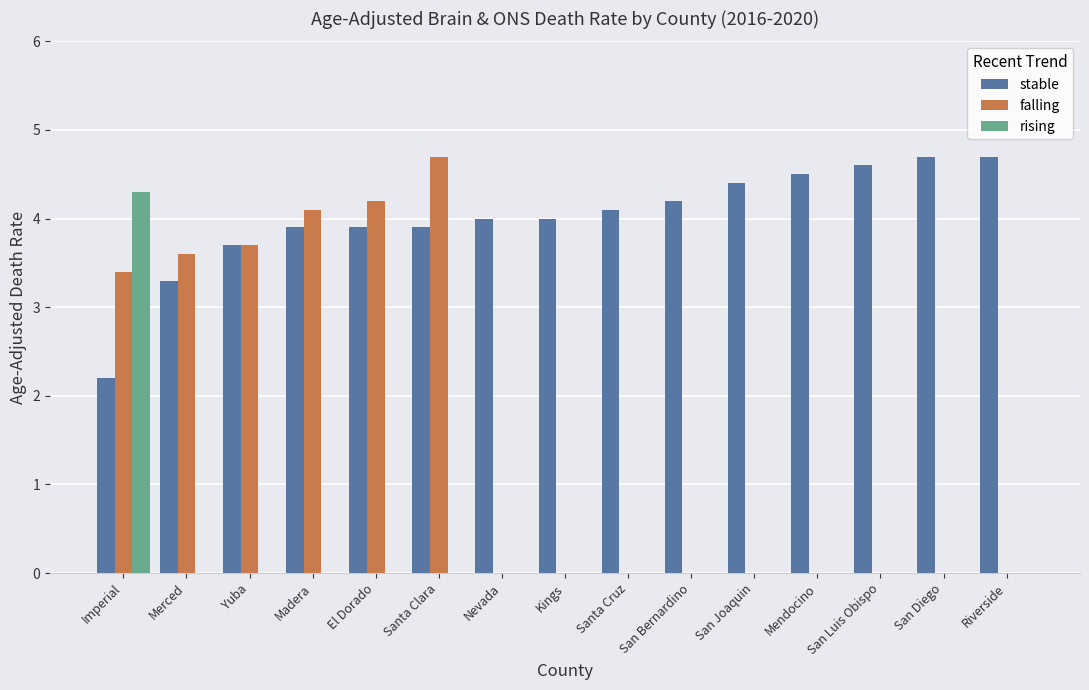

Where is falling nearest to the value 2?

Imperial